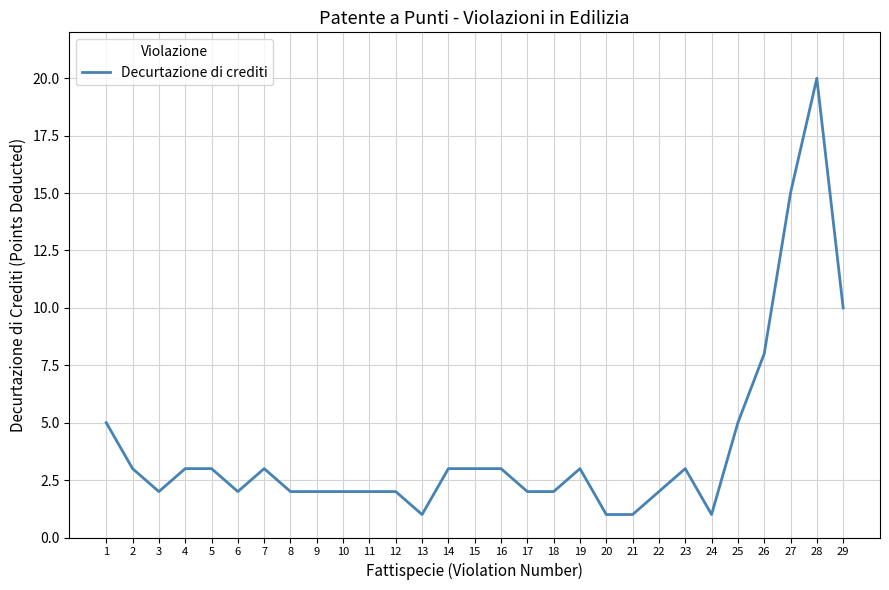

What is the change in value from 25 to 27?

+10